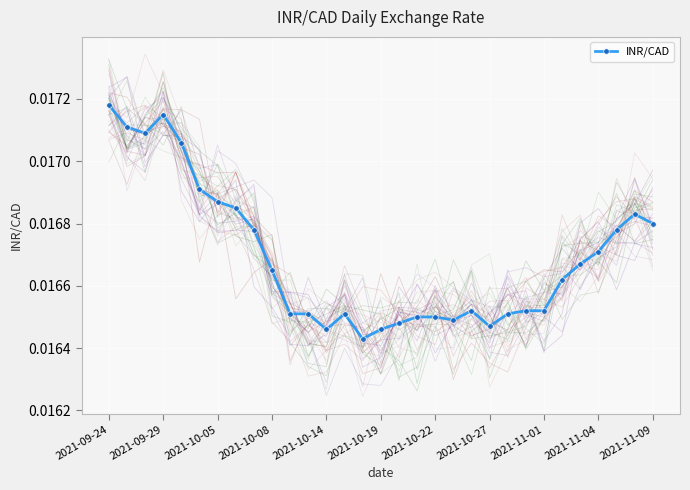

How many INR/CAD values are between 0 and 1?

31